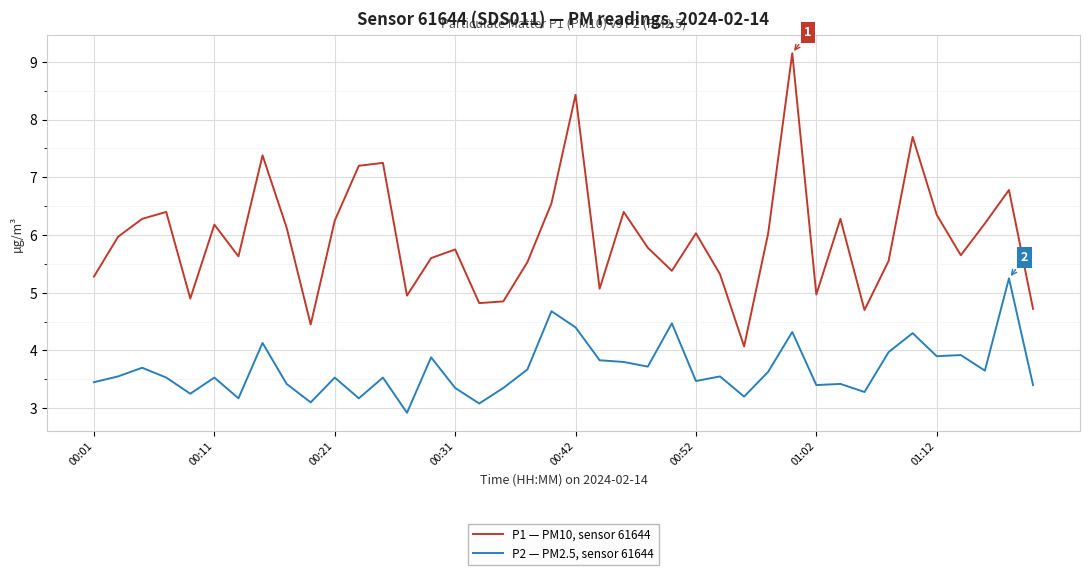

What is the minimum value shown in the chart?

2.9